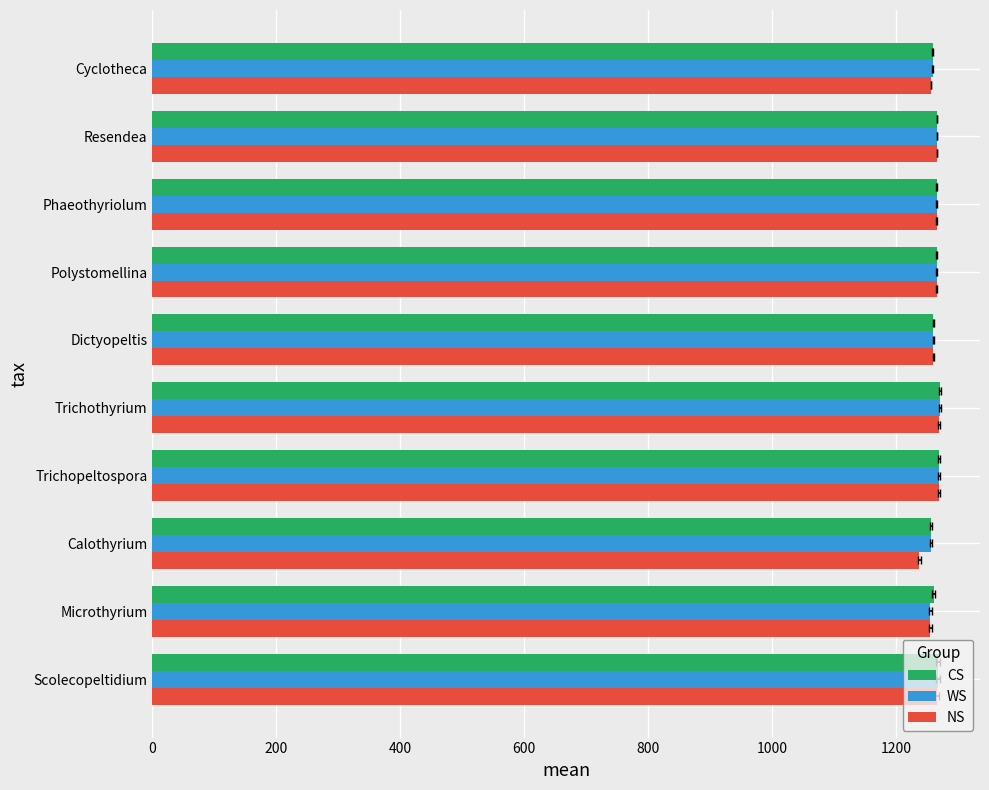

Between Scolecopeltidium and Microthyrium, which series saw the biggest shift?

WS